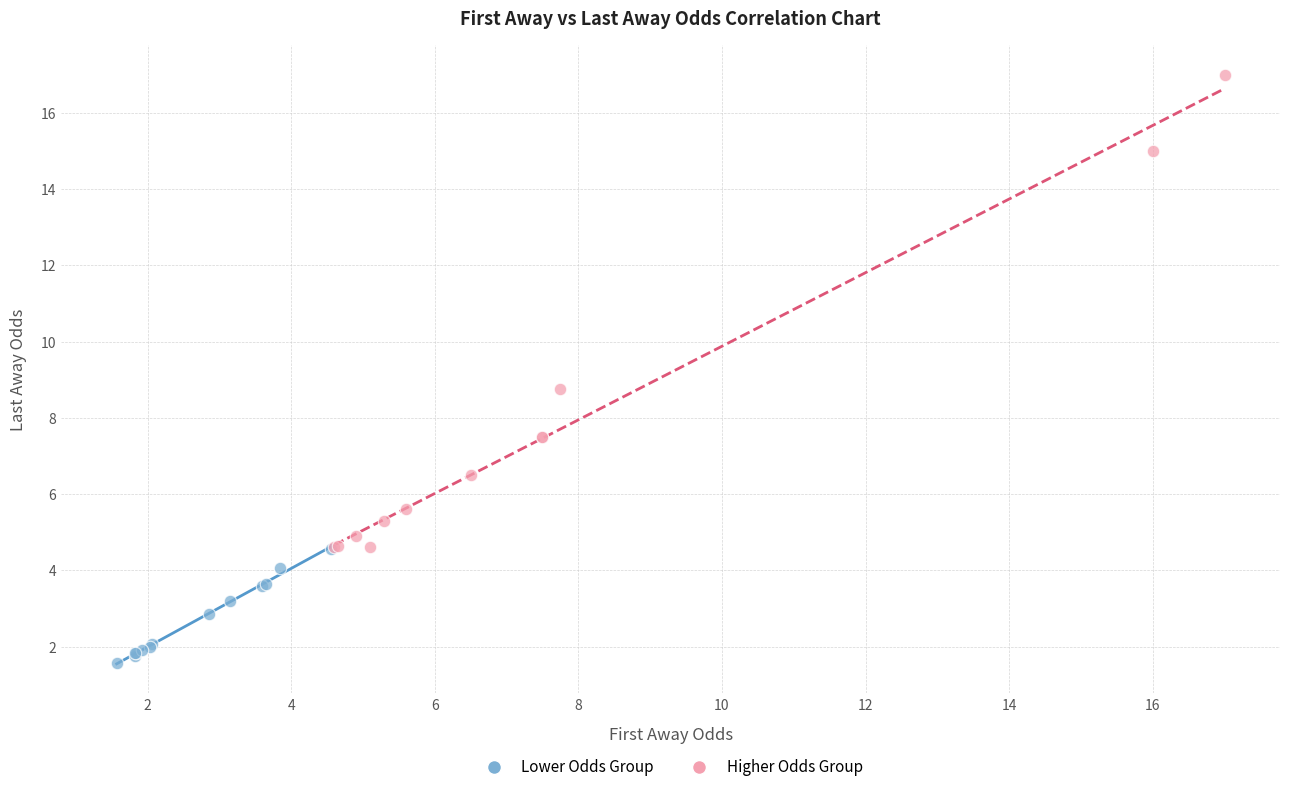

Which series contains the lowest Y value?

Lower Odds Group